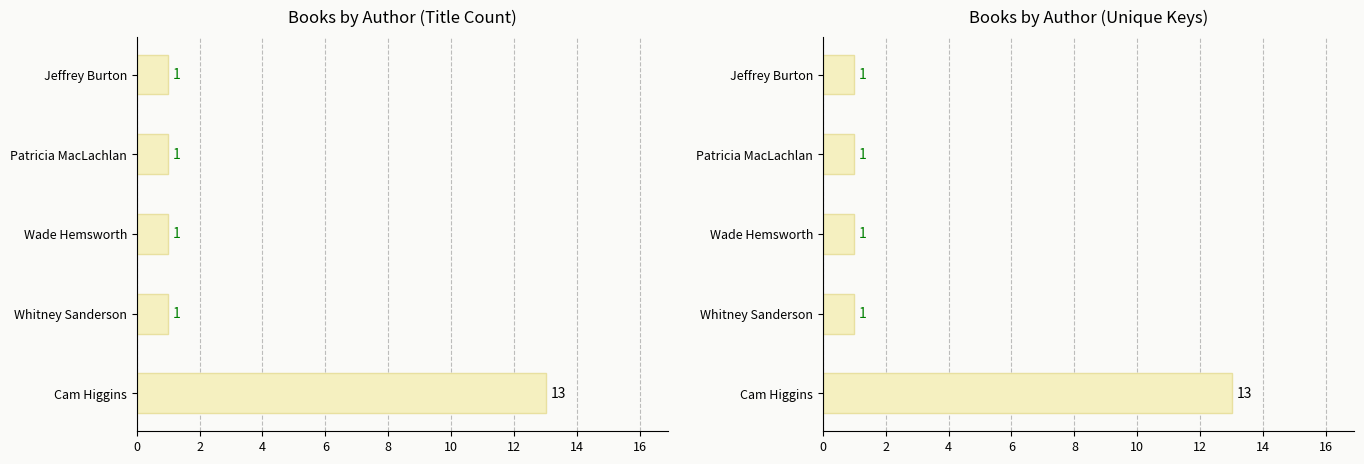

What is the difference between the values at Whitney Sanderson and Cam Higgins?

12